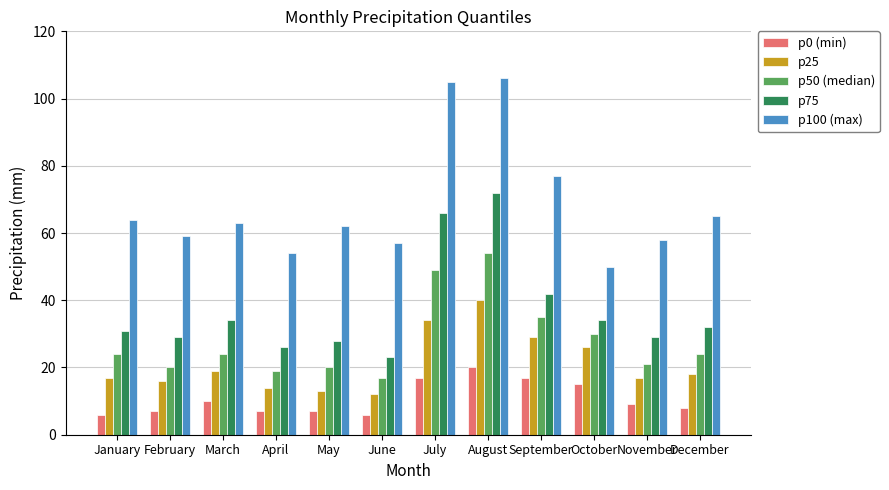

True or false: p75 has a value of 46 at December.

False